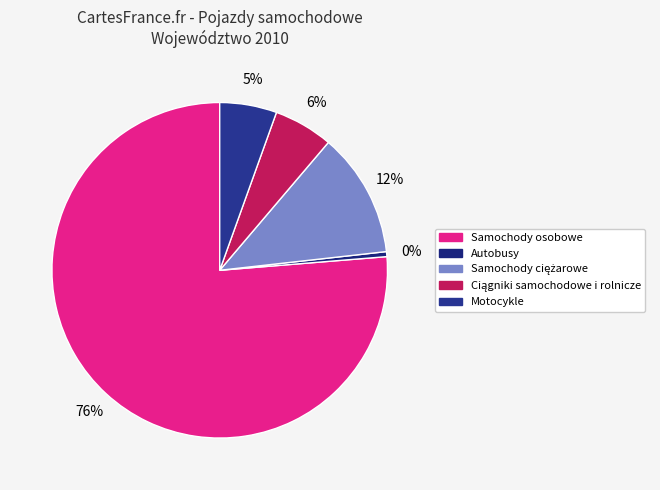

What percentage is the Samochody osobowe slice, to the nearest percent?

76%